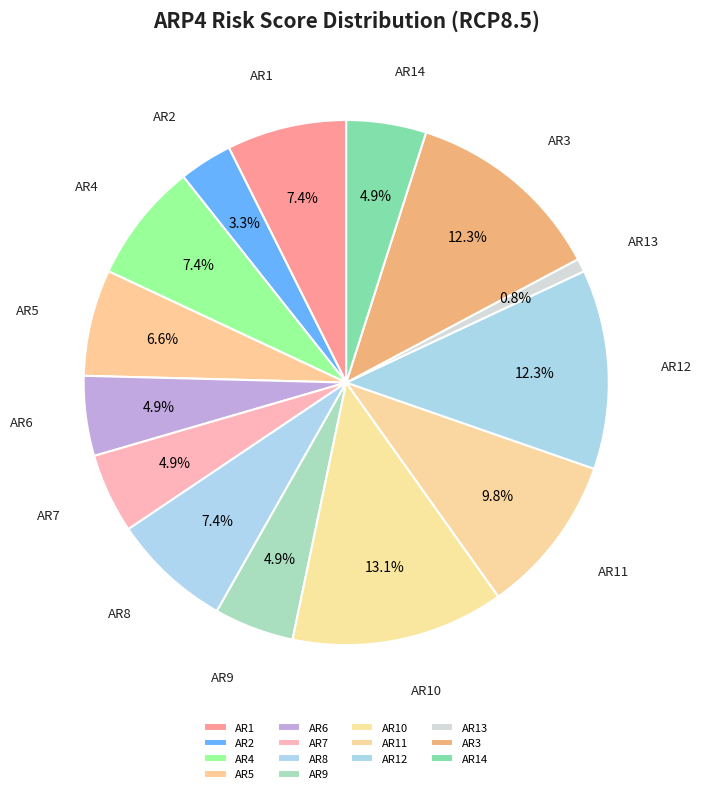

Which slice is the smallest?

AR13